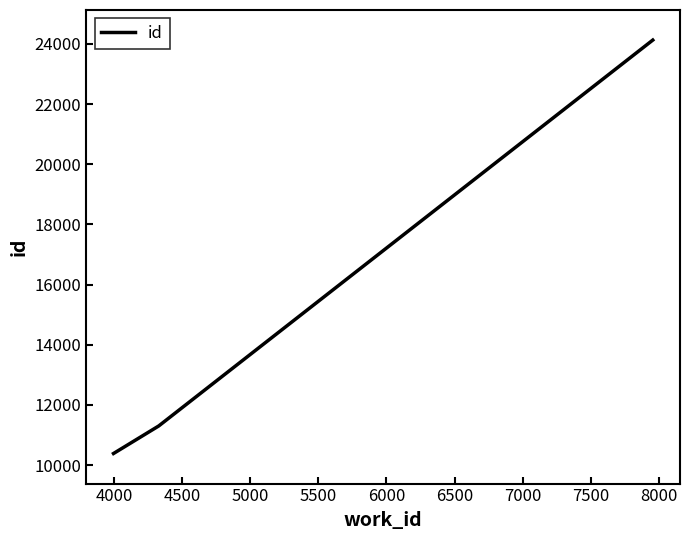

Reading left to right, what are all the values shown in this chart?

10385	11300	24130